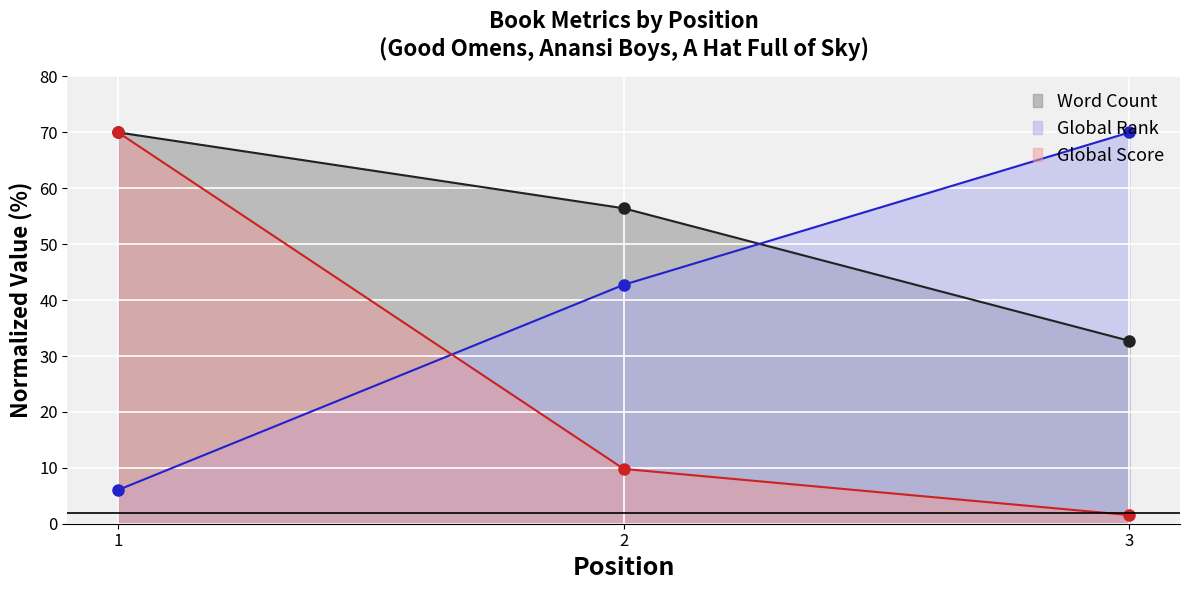

What is the sum of all Word Count values?

159.1